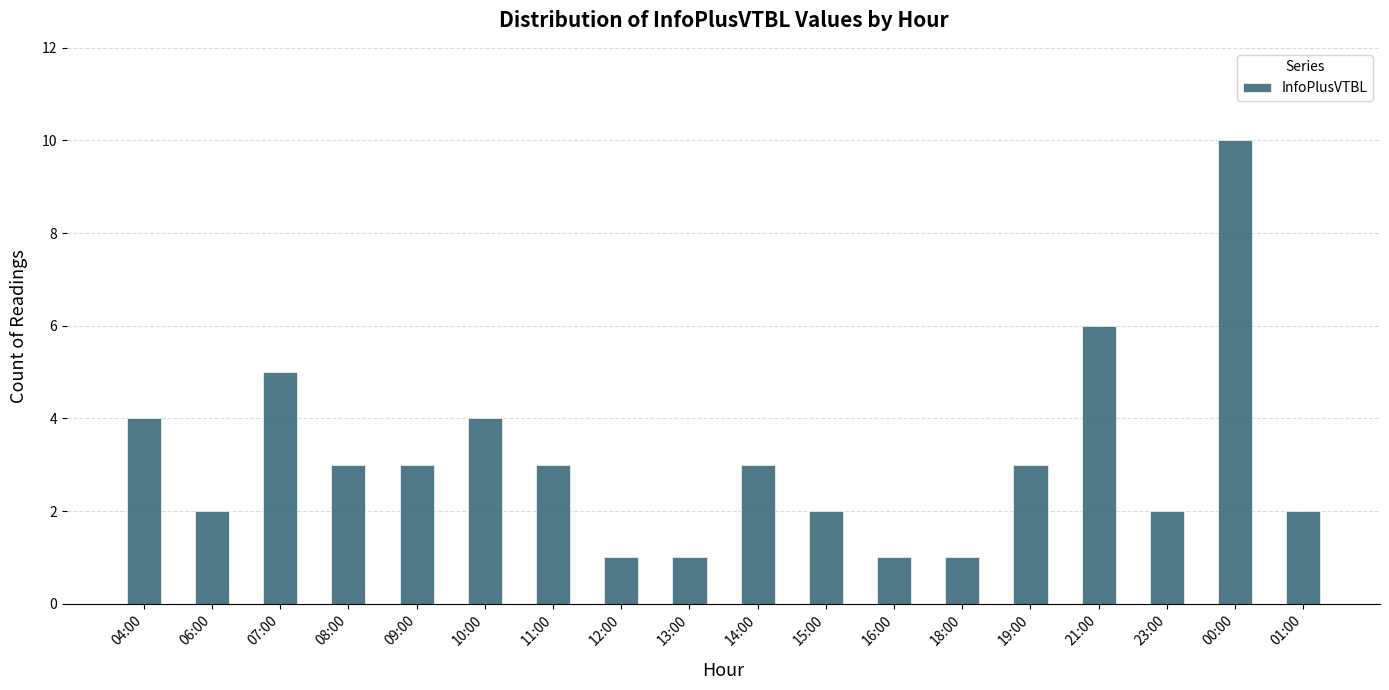

What is the average value?

3